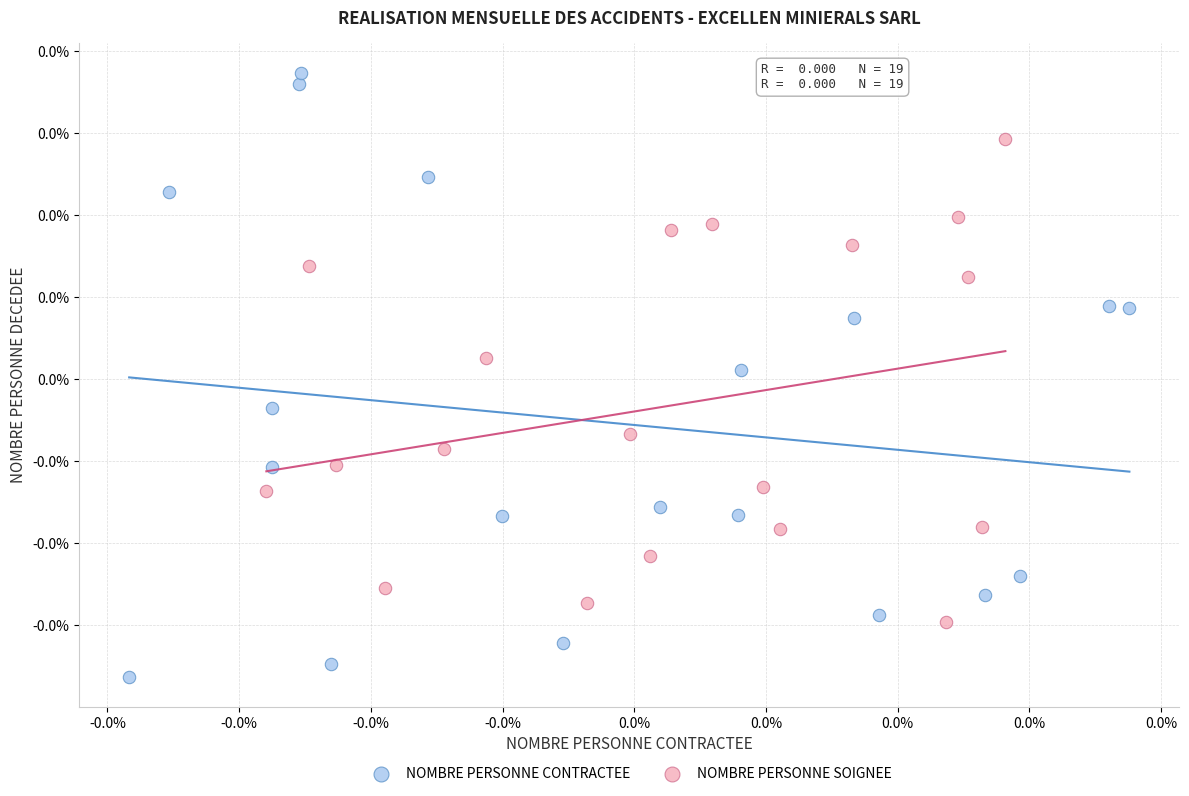

What are all the series names shown in the legend?

NOMBRE PERSONNE CONTRACTEE, NOMBRE PERSONNE SOIGNEE